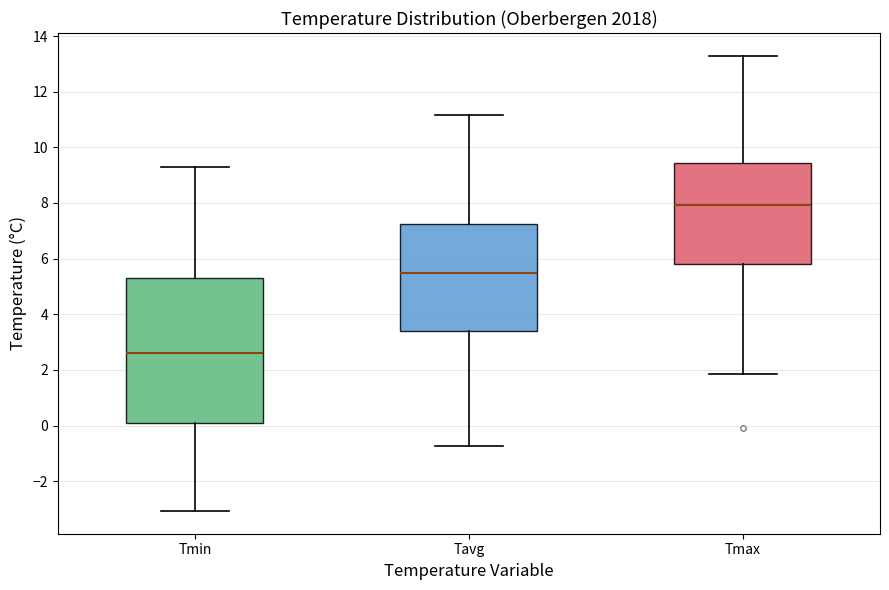

Reading left to right, read every box against the y-axis: the position of its median line, the range the box covers, and the ends of its whiskers. The values are not printed on the chart, so give them approximately, as read against the axis.

Tmin: median 2.6, box 0.0 to 5.4, whiskers -3.0 to 9.2
Tavg: median 5.4, box 3.4 to 7.2, whiskers -0.8 to 11.2
Tmax: median 8.0, box 5.8 to 9.4, whiskers 1.8 to 13.2